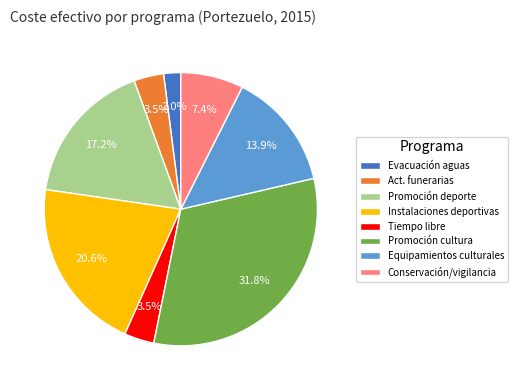

What is the ratio of the value at Promoción deporte to the value at Act. funerarias?

4.9